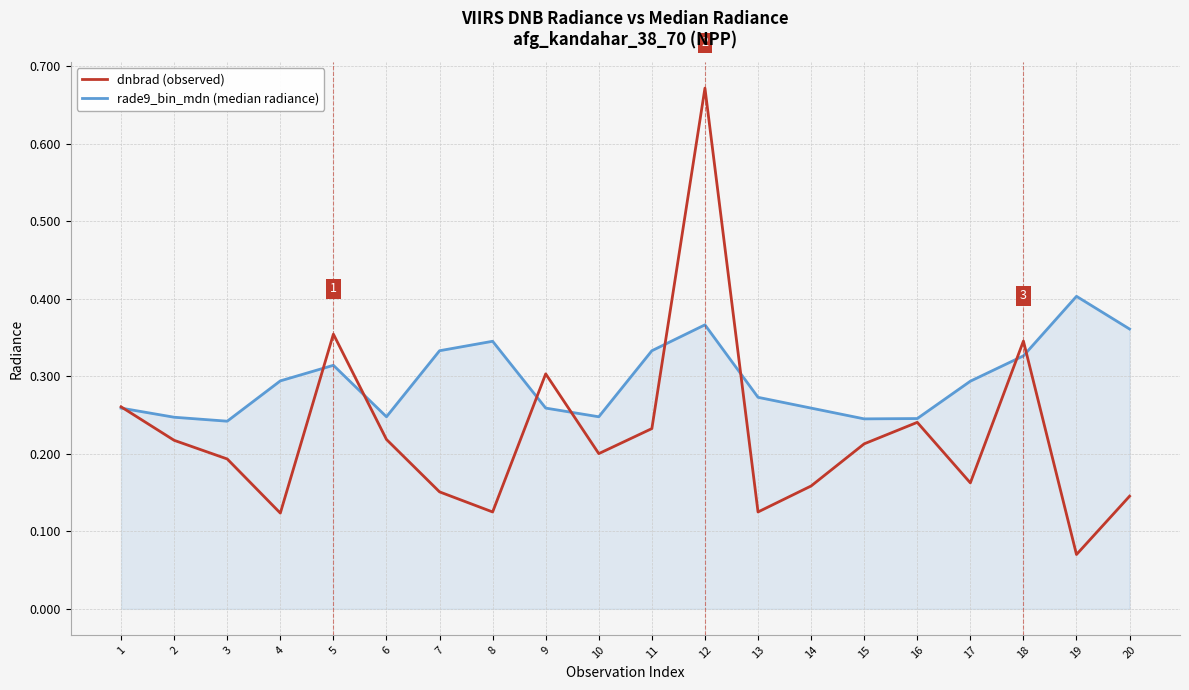

Is it true that dnbrad (observed) equals 0.2 at 13?

False